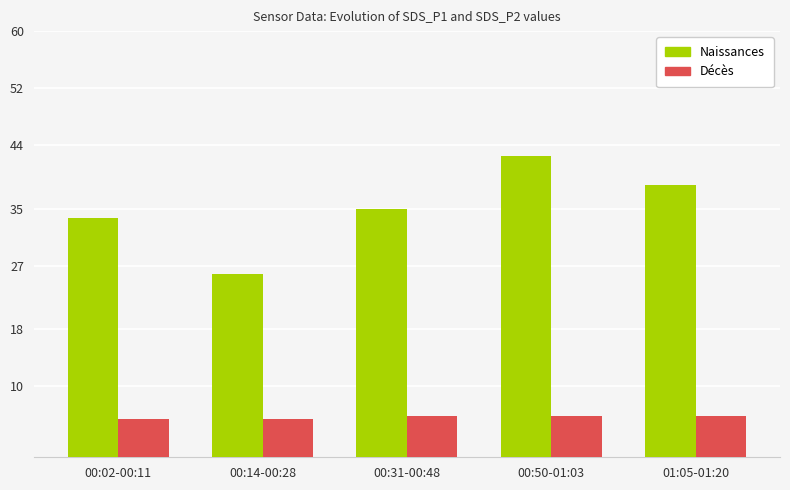

Which category has the lowest value in the Naissances series?

00:14-00:28